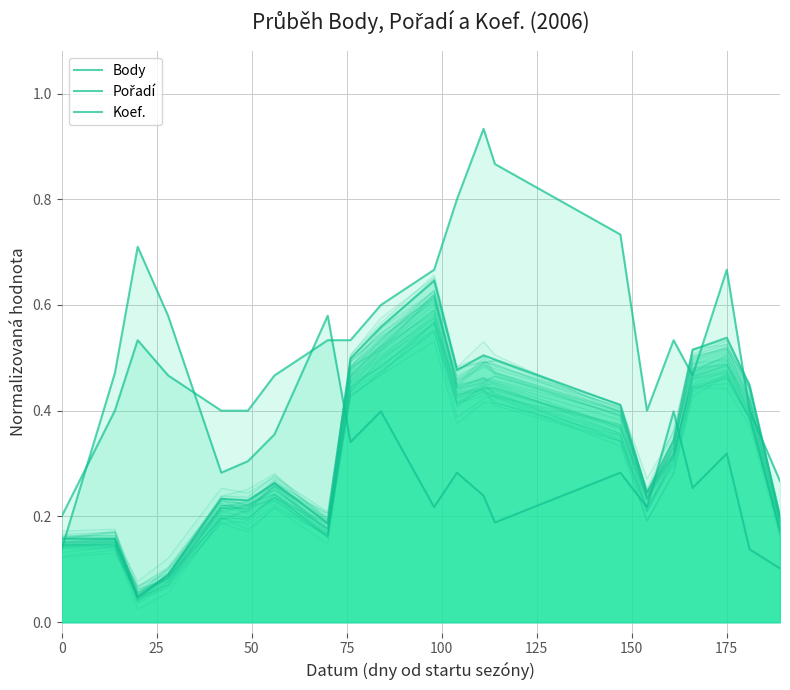

Read the Koef. value at 18.

0.7